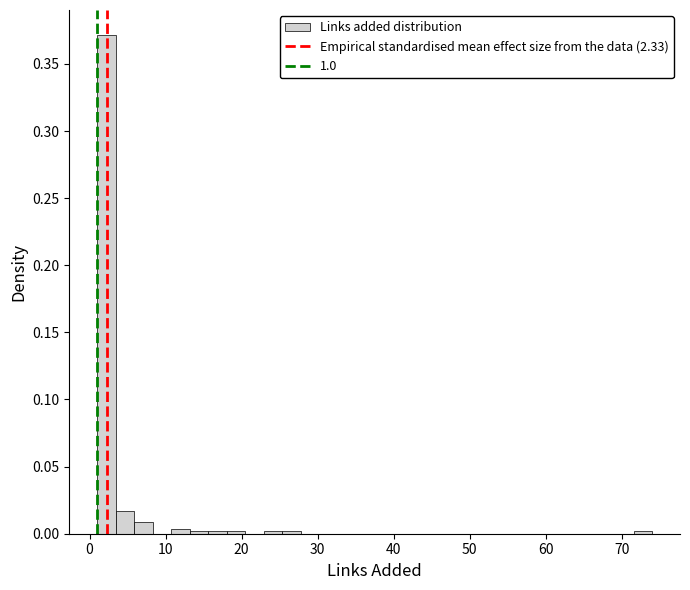

Read against the x-axis, roughly where is the centre of the tallest bar?

2